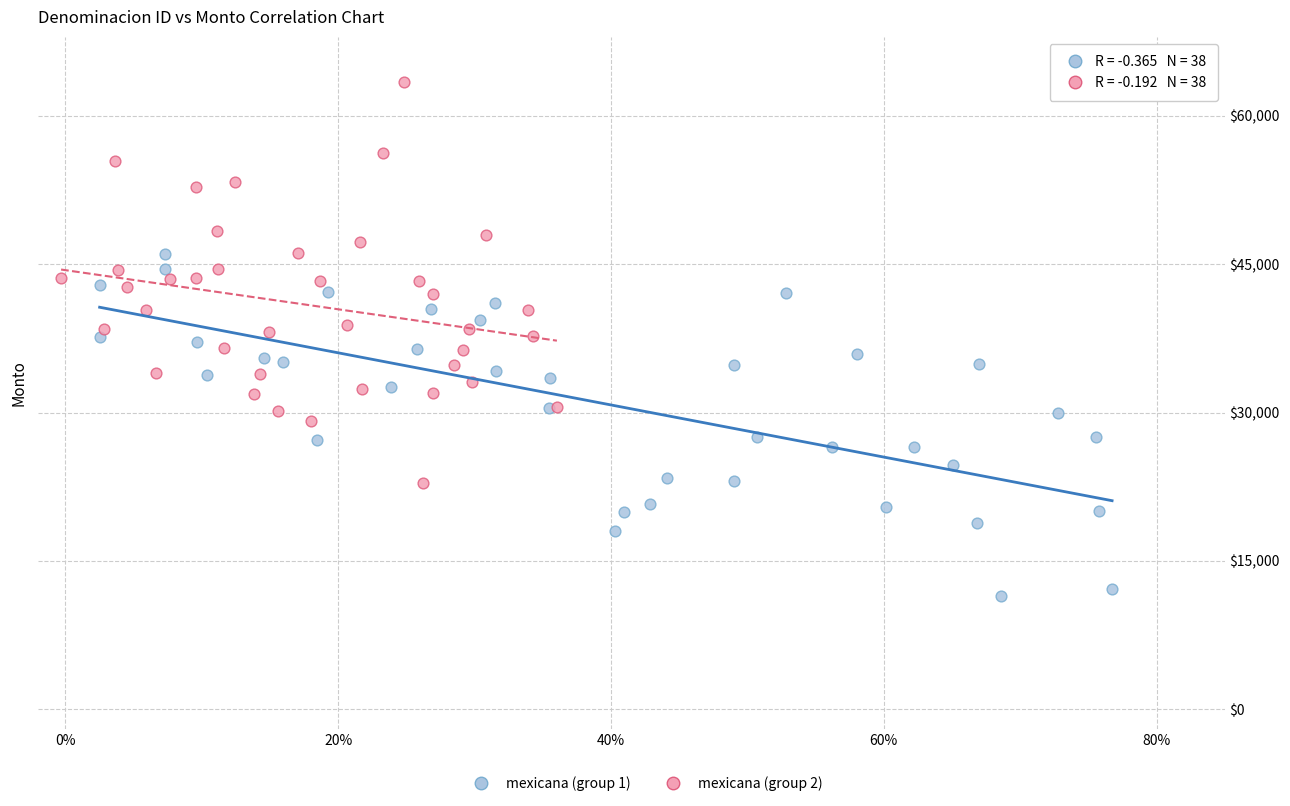

Which series reaches the maximum Y coordinate?

mexicana (group 2)